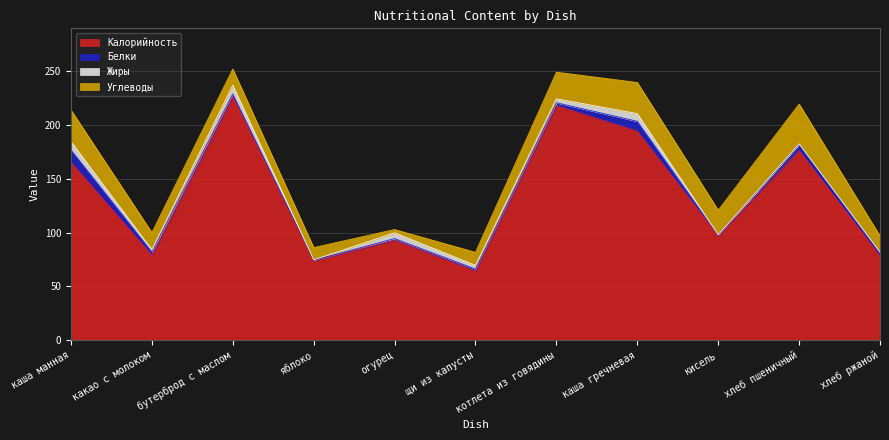

The Углеводы series shows 4.0 at огурец. True or false?

False